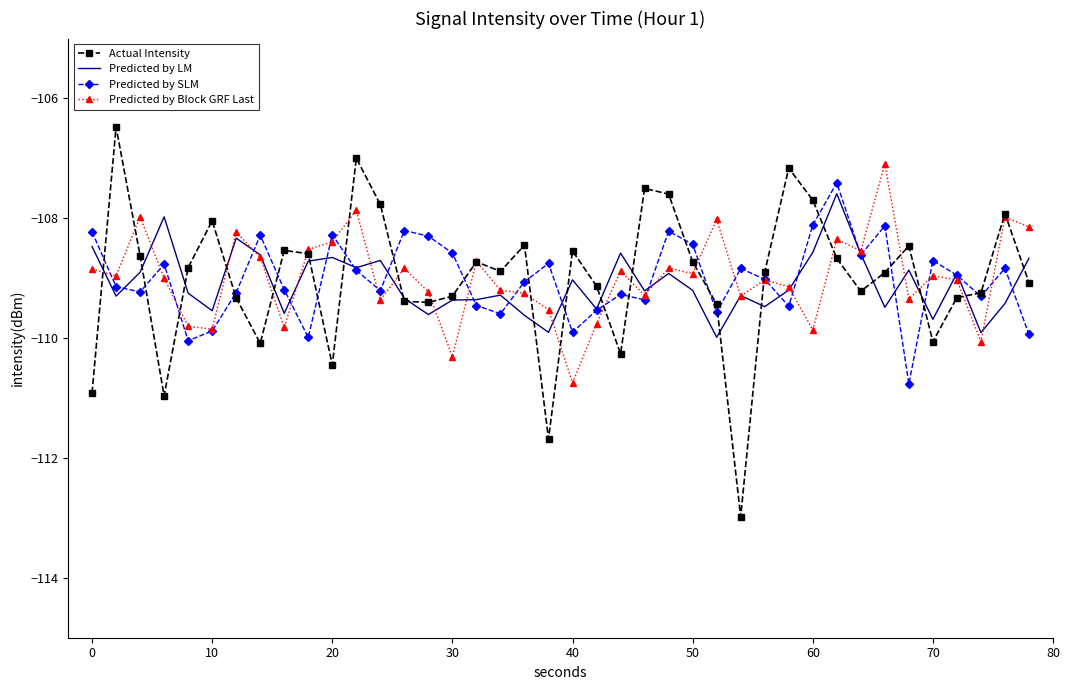

How many series are shown in this chart?

4